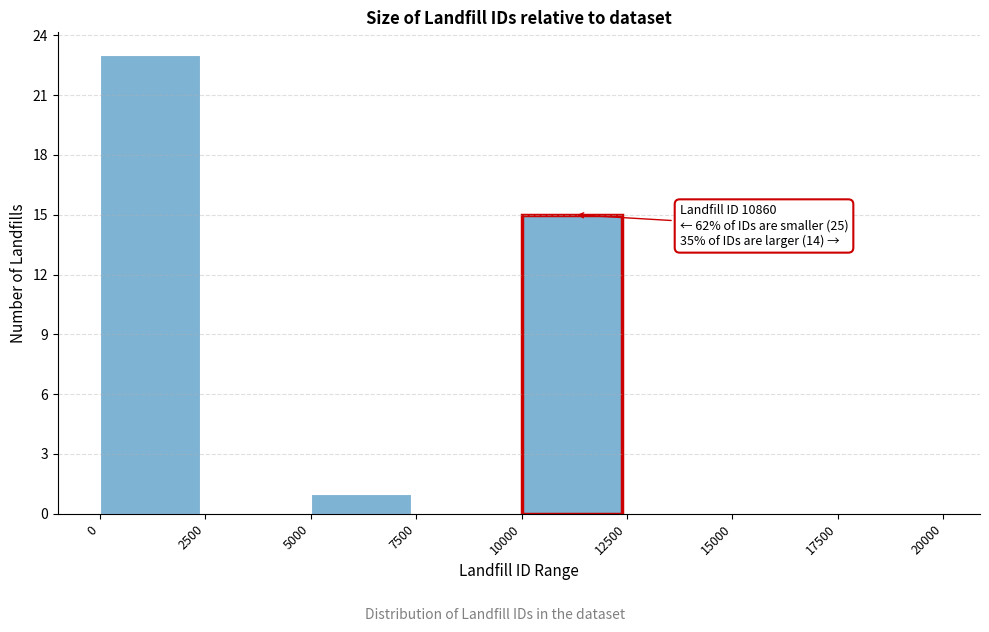

Over which range of the x-axis is the bar tallest?

0 to 2500